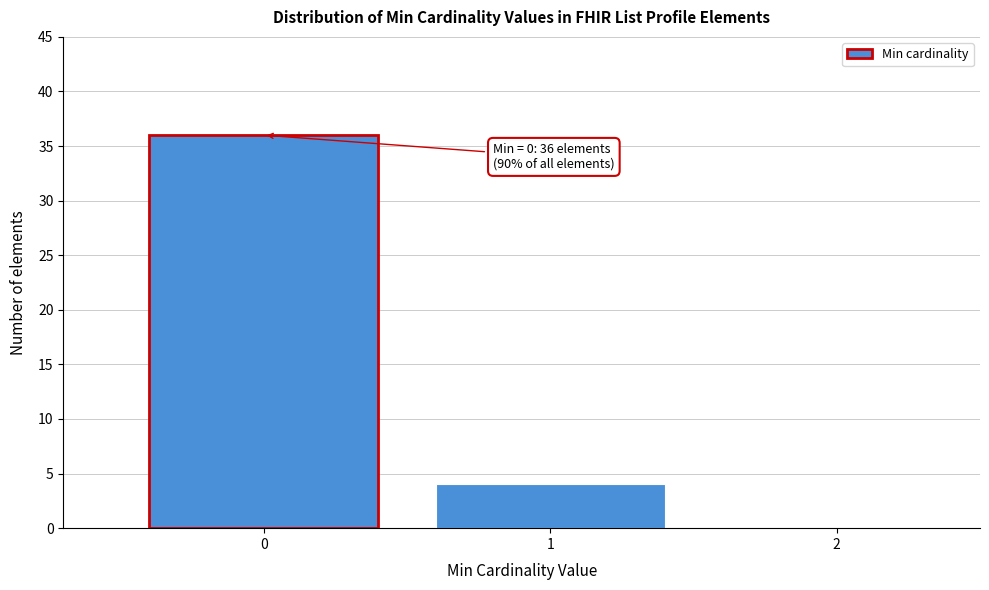

Over which range of the x-axis is the bar tallest?

-0.5 to 0.5